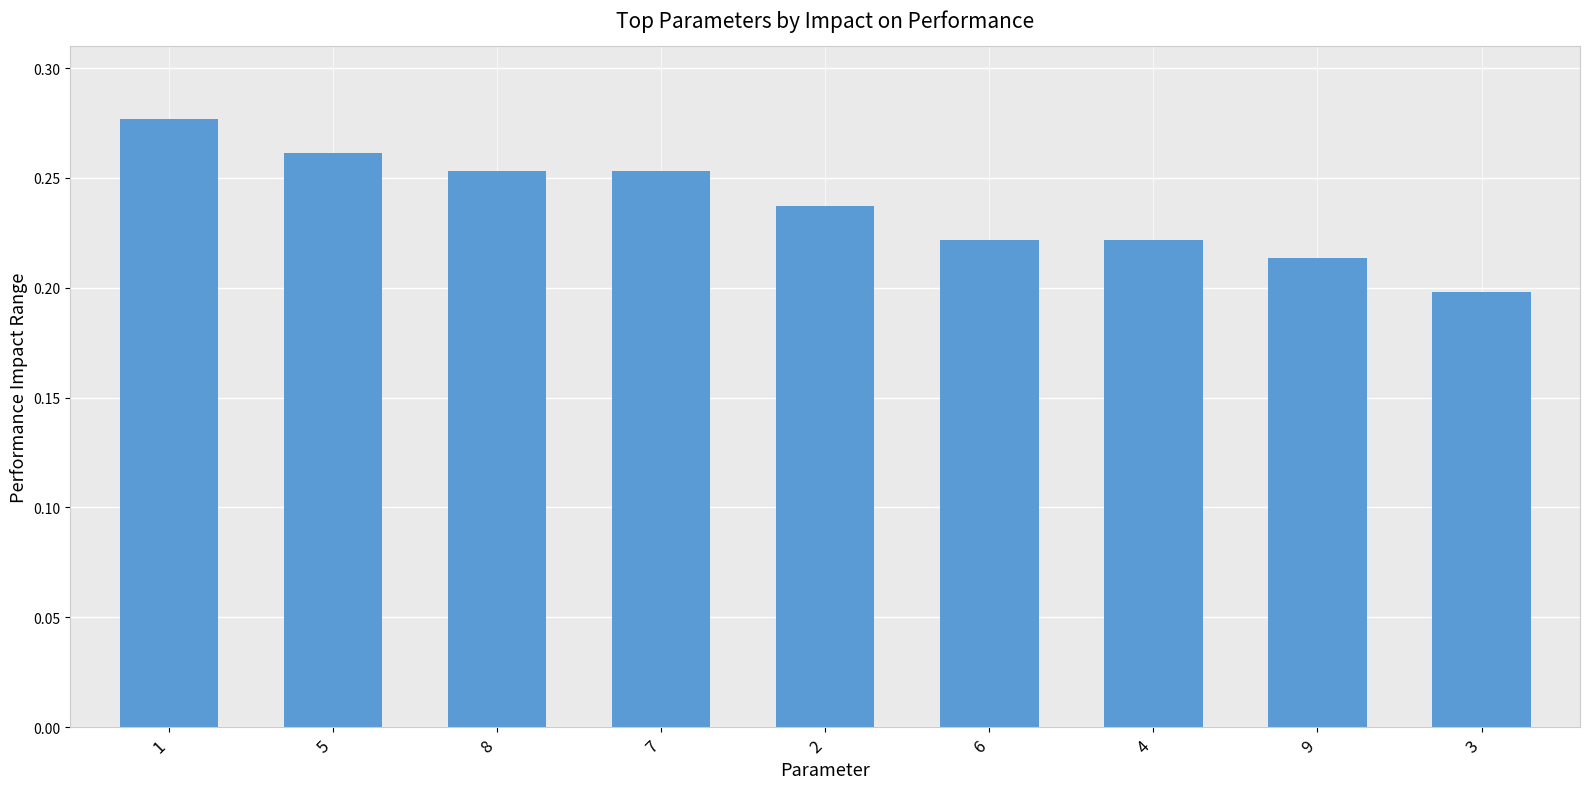

The chart shows a value of 0.2 at 2. True or false?

True